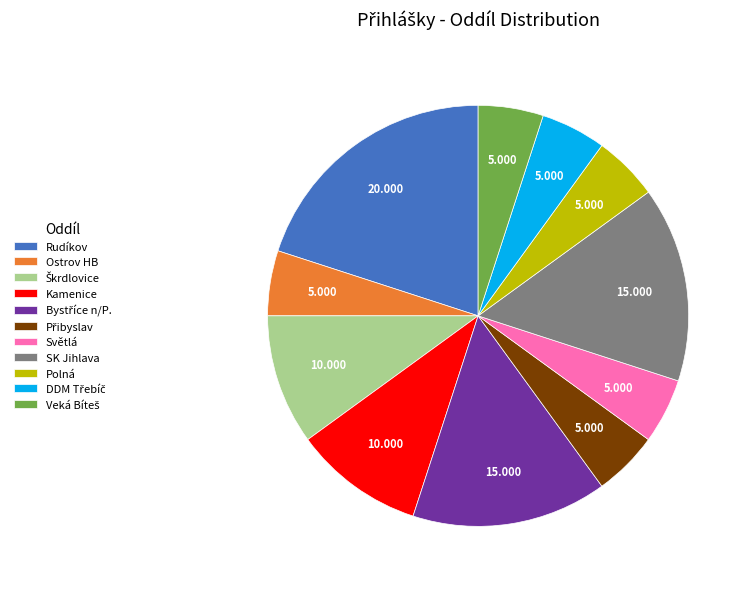

Does any single category account for the majority?

No